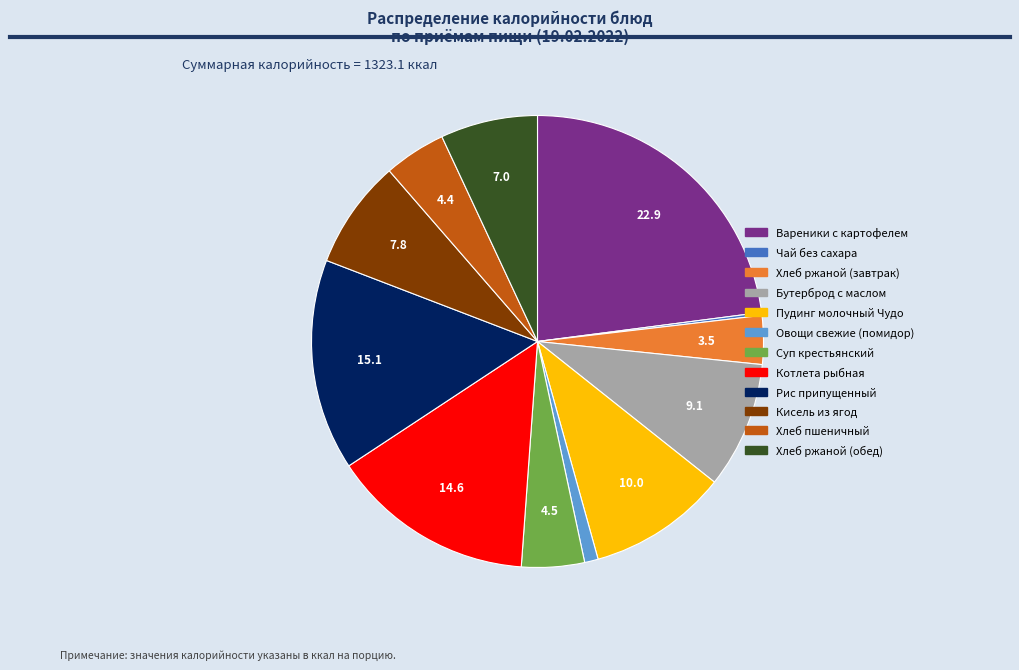

Is there a majority slice in this chart?

No